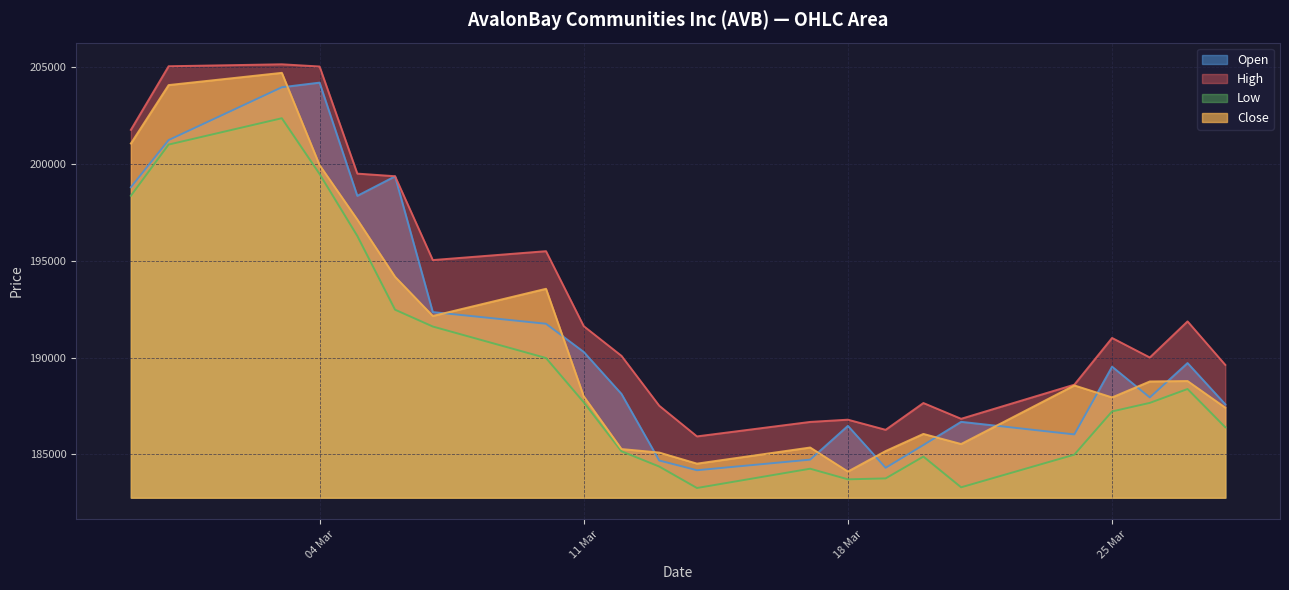

How many values in the Close series are below 188562?

11